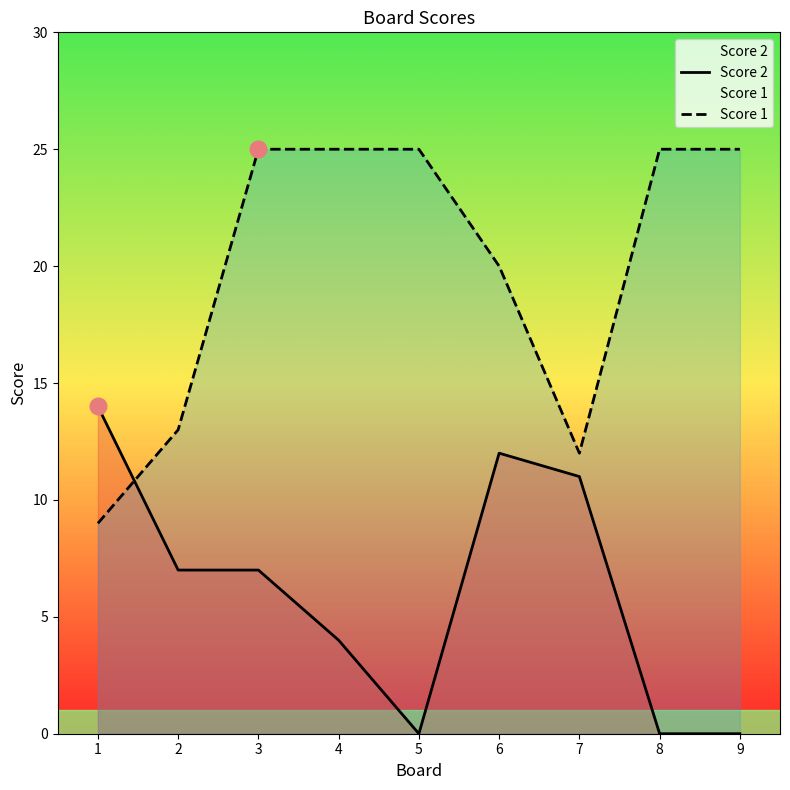

Rank the series by their maximum value, from highest to lowest.

Score 1, Score 2